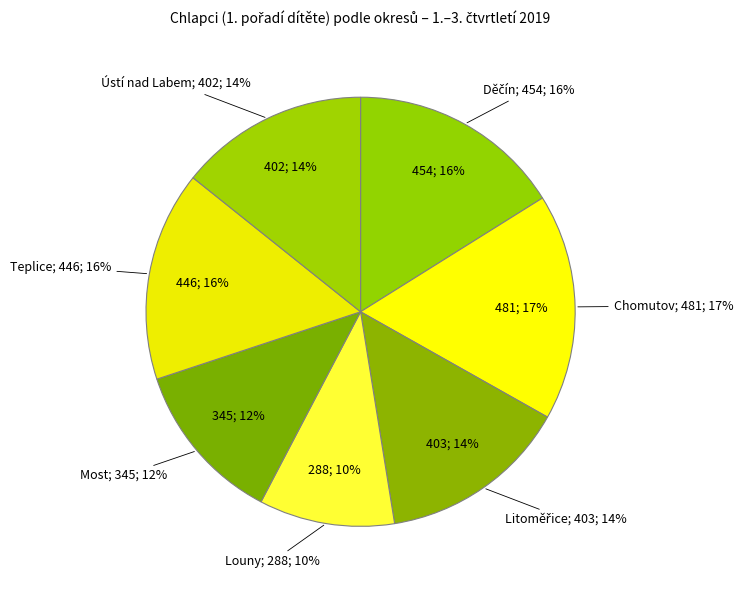

The Ústí nad Labem slice represents 14% of the pie. True or false?

True